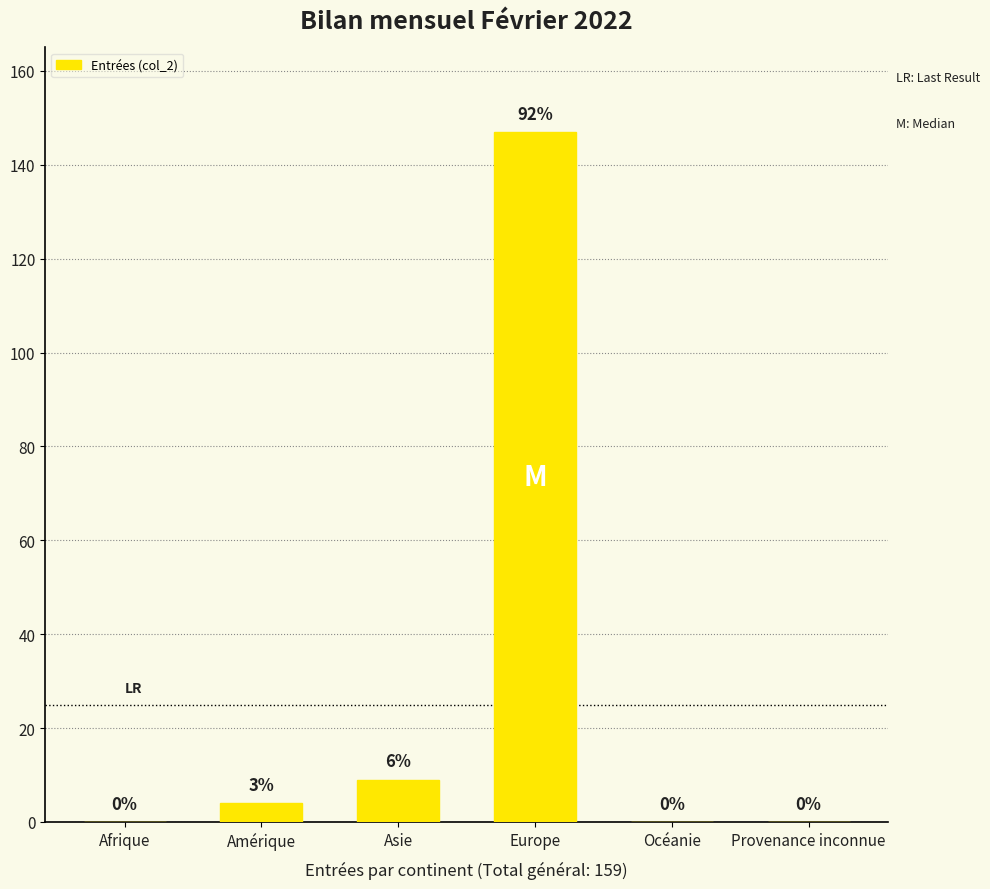

Reading left to right, list all the values displayed in this chart.

0	4	9	147	0	0